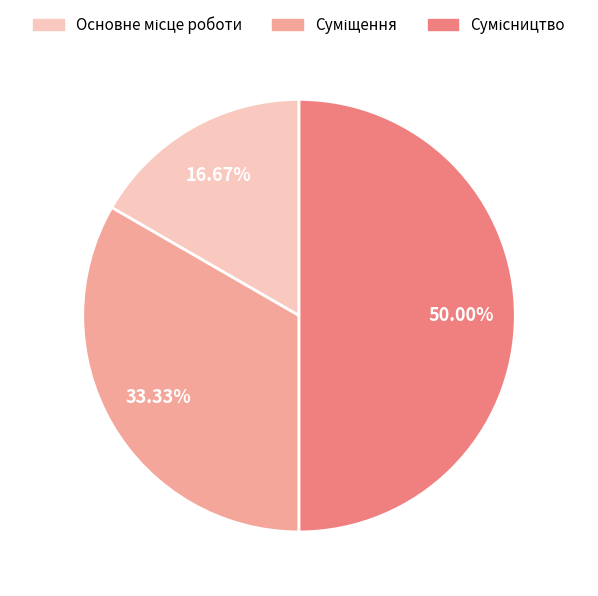

How many slices are in this pie chart?

3